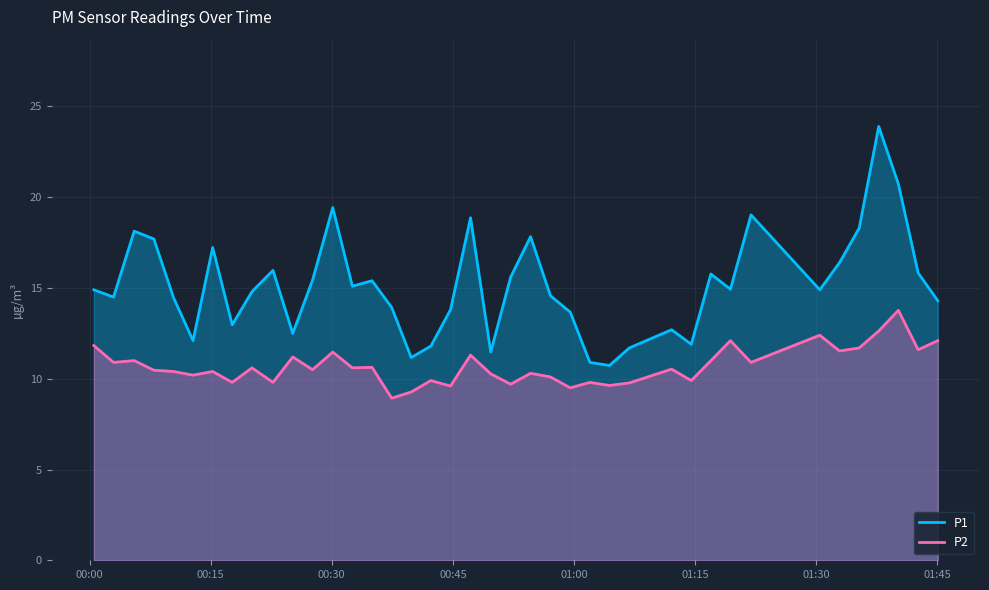

Which series has the largest total across all categories?

P1